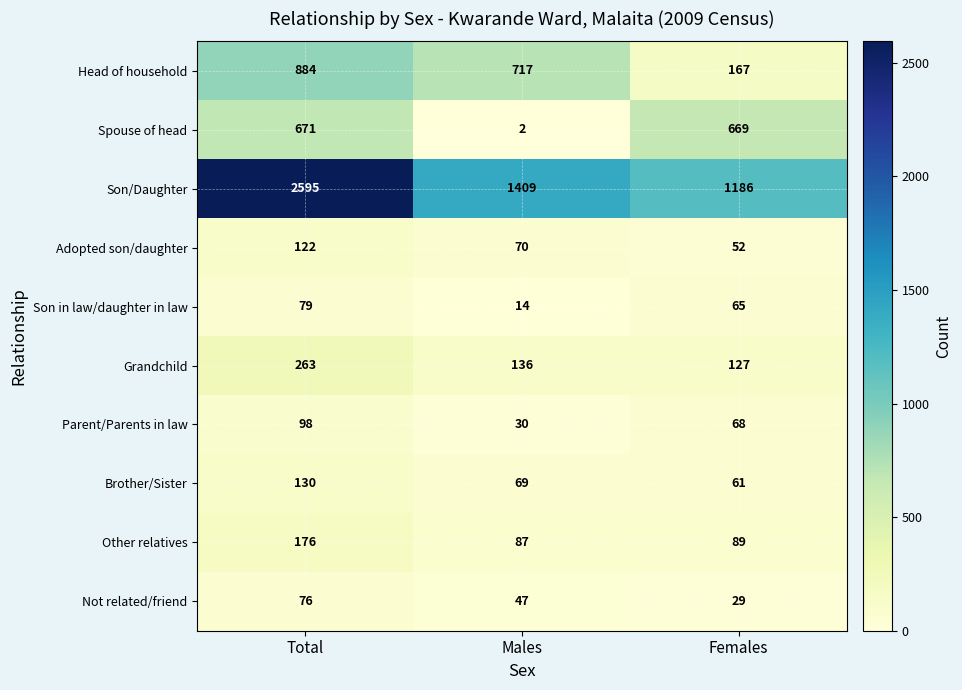

What is the sum of the Spouse of head values at Total and Females?

1340